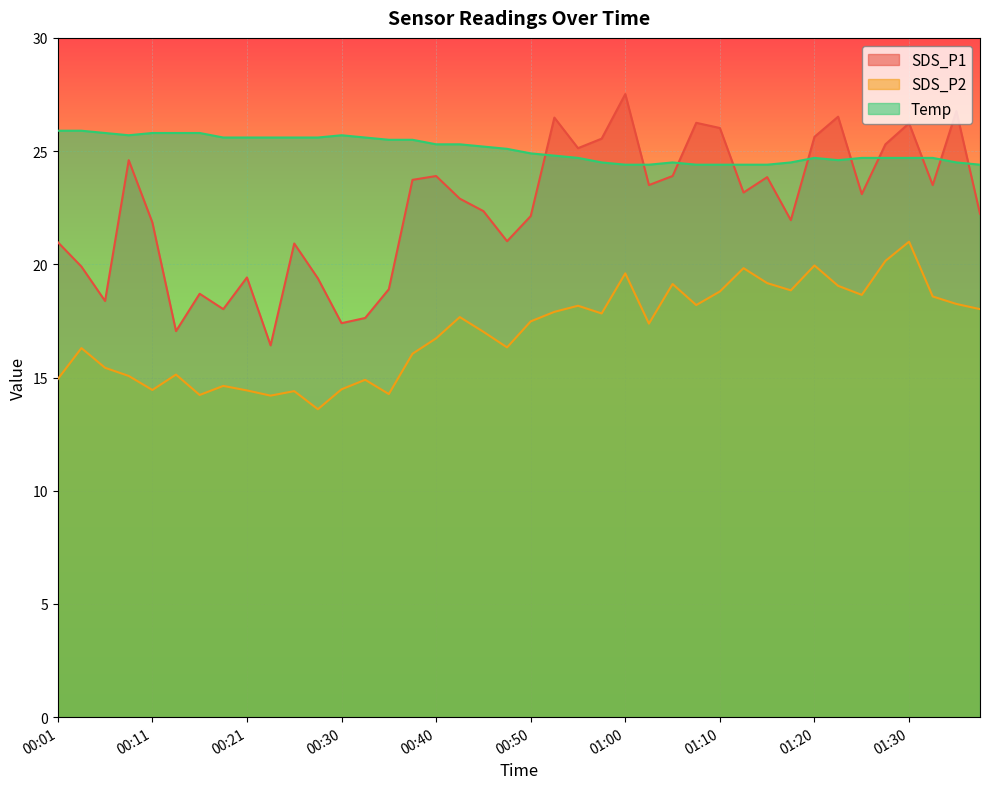

True or false: Temp has a value of 7.5 at 01:27.

False